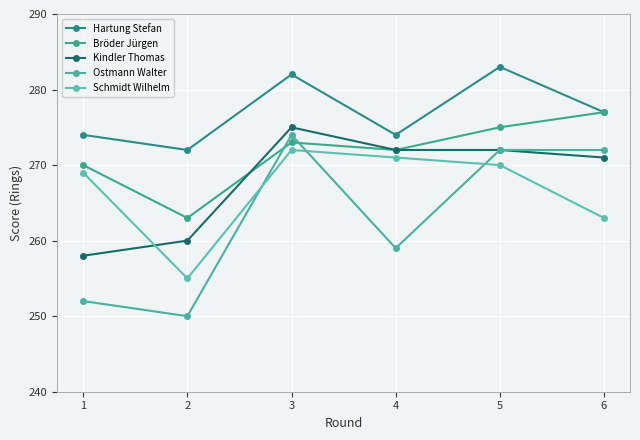

Reading right to left, what are all the values shown in this chart?

Hartung Stefan: 6=277	5=283	4=274	3=282	2=272	1=274
Bröder Jürgen: 6=277	5=275	4=272	3=273	2=263	1=270
Kindler Thomas: 6=271	5=272	4=272	3=275	2=260	1=258
Ostmann Walter: 6=272	5=272	4=259	3=274	2=250	1=252
Schmidt Wilhelm: 6=263	5=270	4=271	3=272	2=255	1=269